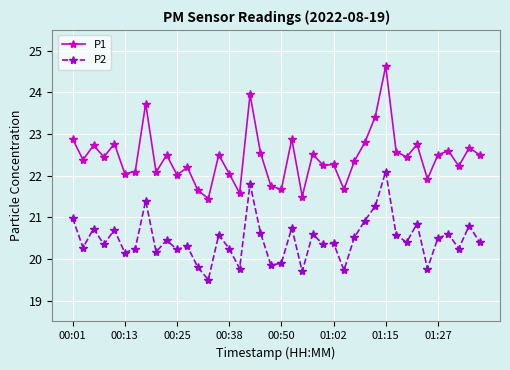

What is the maximum value for P1?

24.6